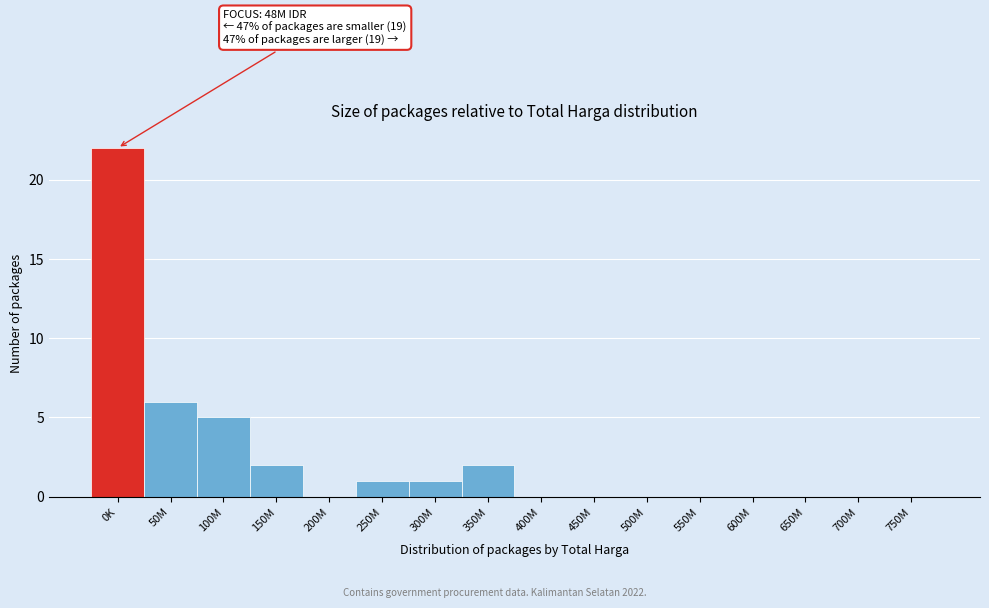

Reading right to left, extract all data points from this chart.

750M=0	700M=0	650M=0	600M=0	550M=0	500M=0	450M=0	400M=0	350M=2	300M=1	250M=1	200M=0	150M=2	100M=5	50M=6	0K=22